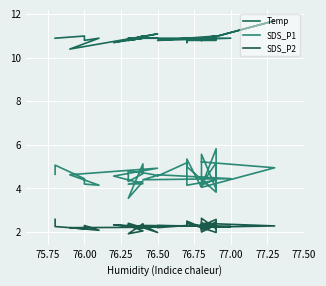

Is this an area chart (filled region under the line)?

No